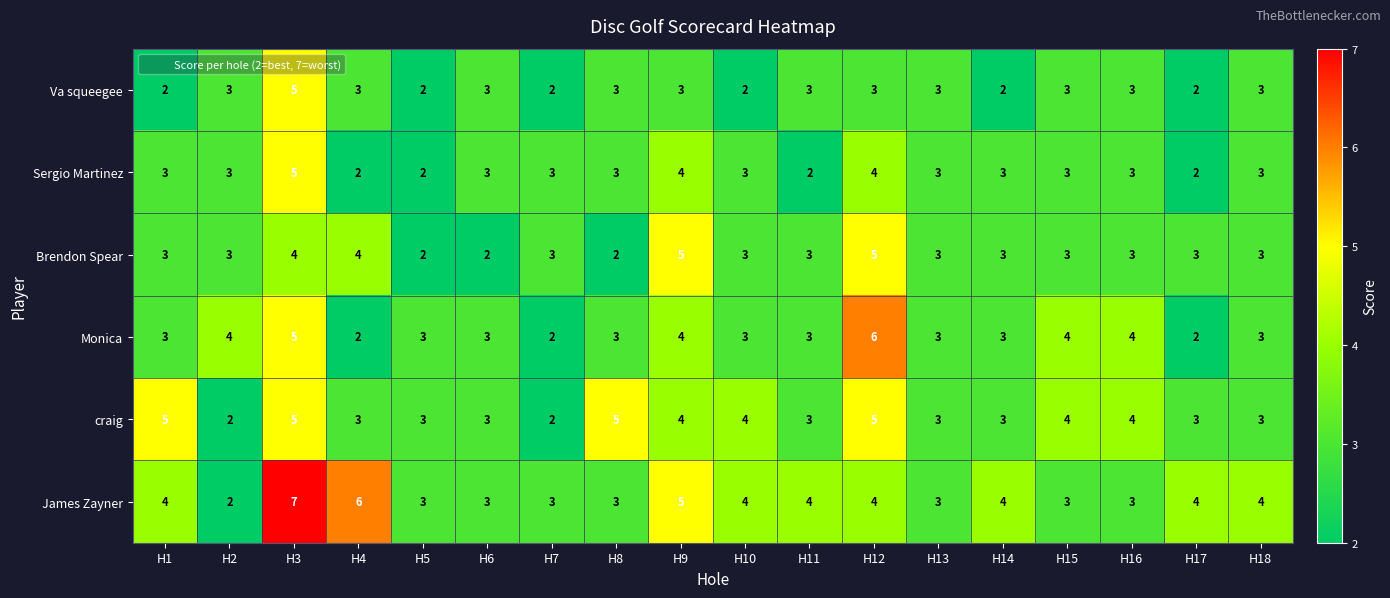

What is the sum of all craig values?

64